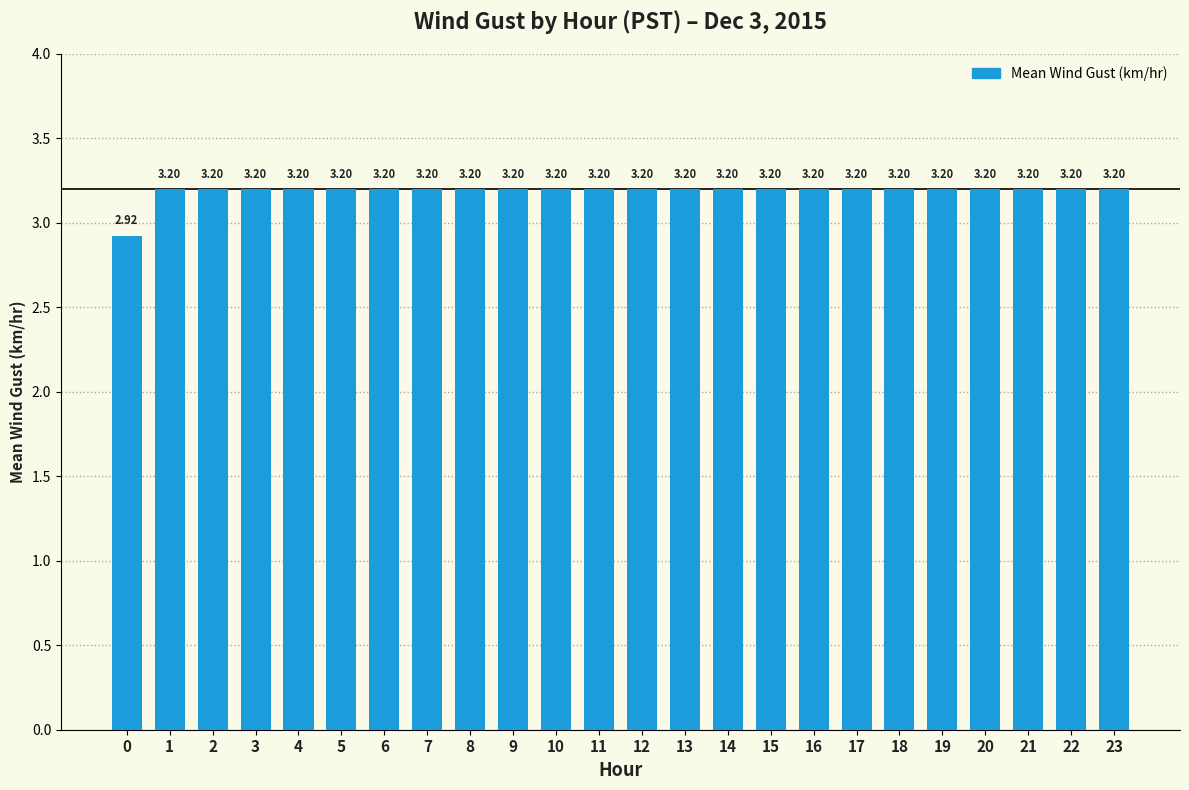

Approximately how many times larger is the value at 8 compared to 20?

1.0